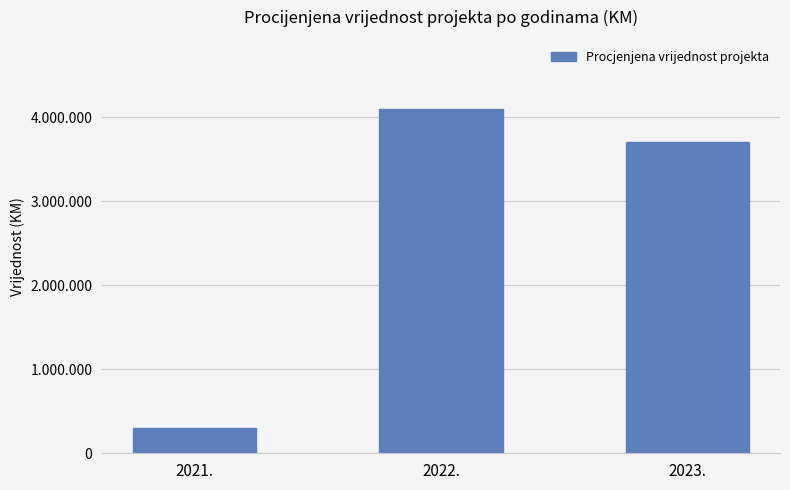

The value at 2023. is 5633493. True or false?

False